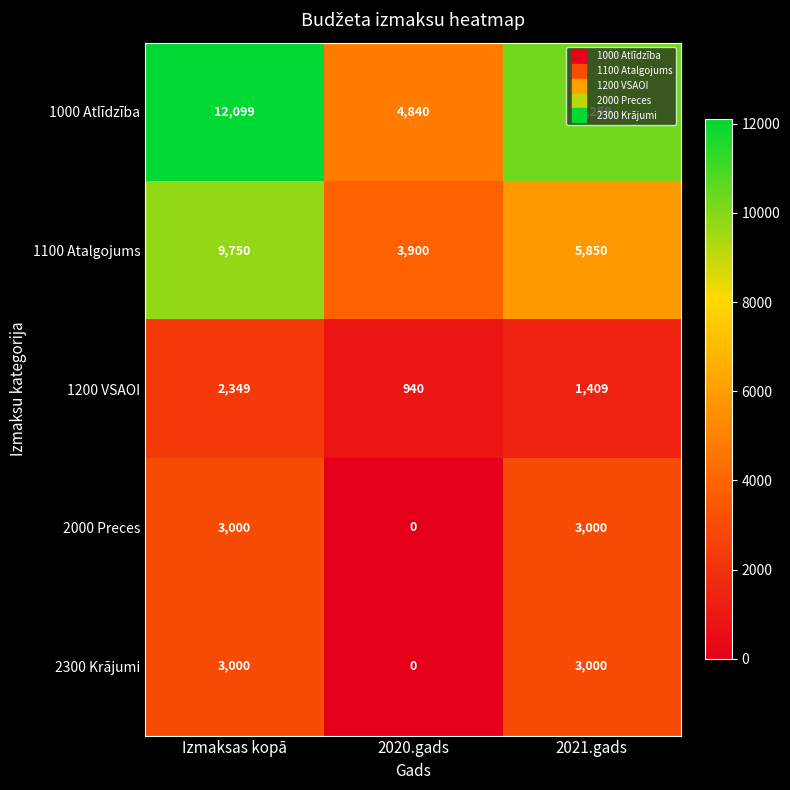

List the labels in order of 1100 Atalgojums value, largest first.

Izmaksas kopā, 2021.gads, 2020.gads